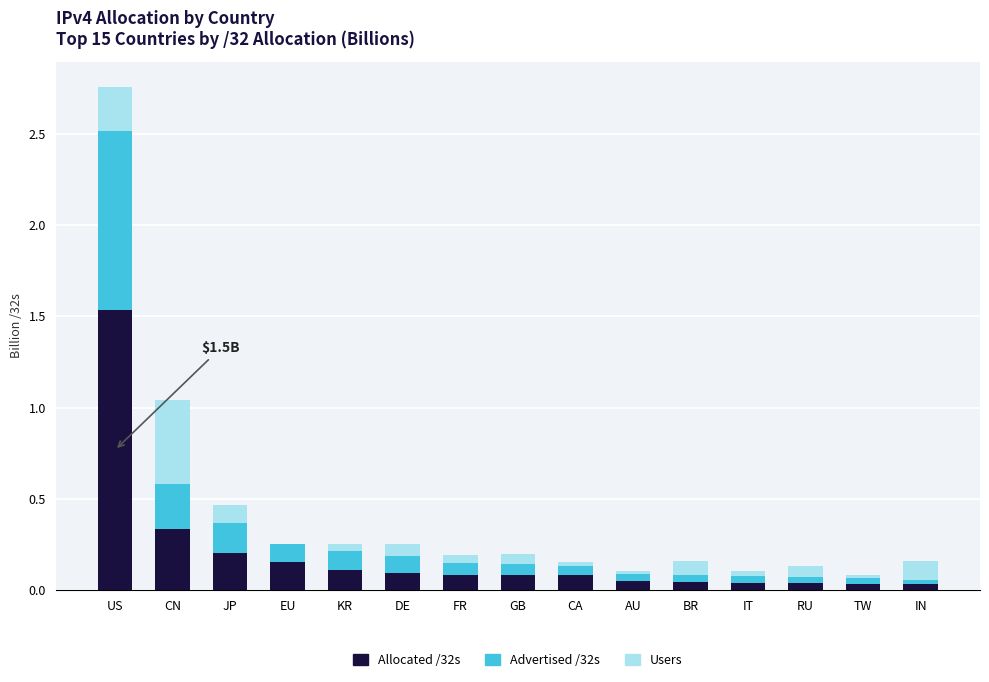

What is the total value across all series at CN?

1.0